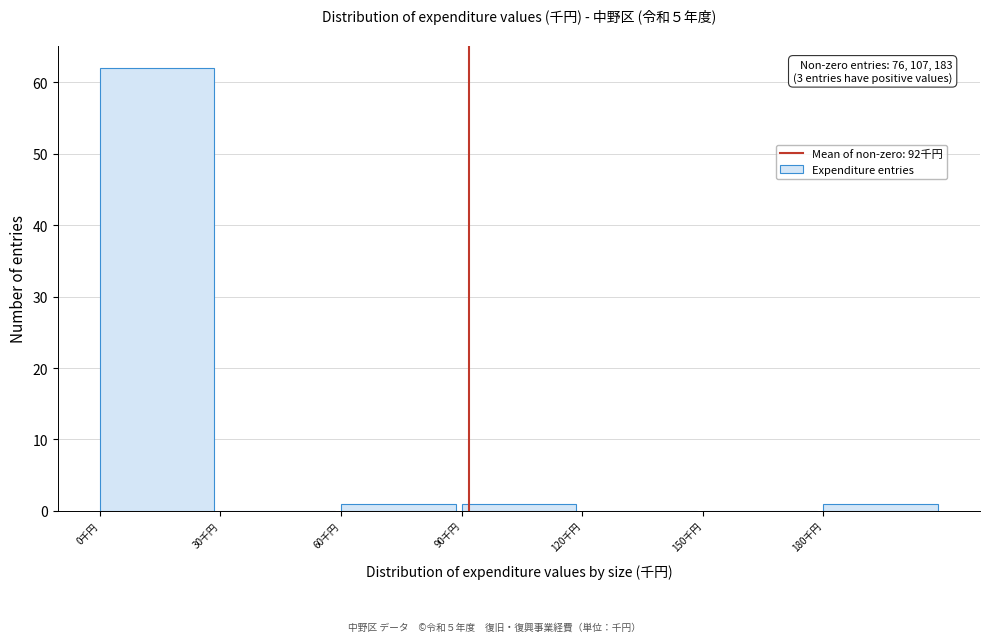

Over which range of the x-axis is the bar tallest?

0 to 30